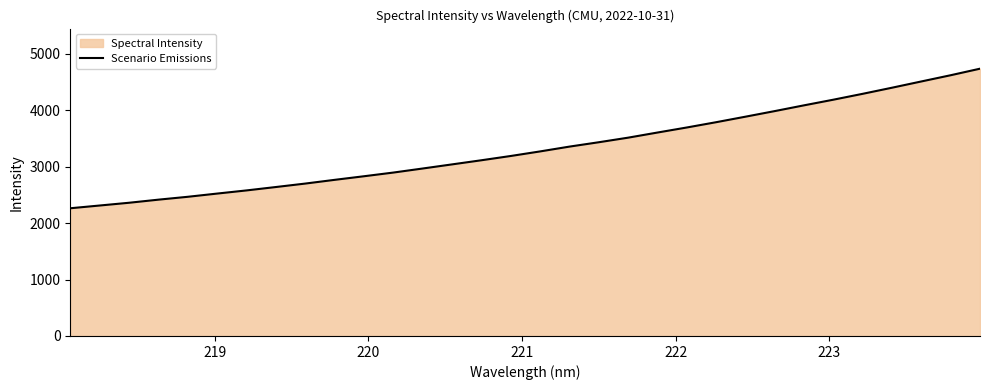

What is the difference between the maximum and second lowest values?

2425.1